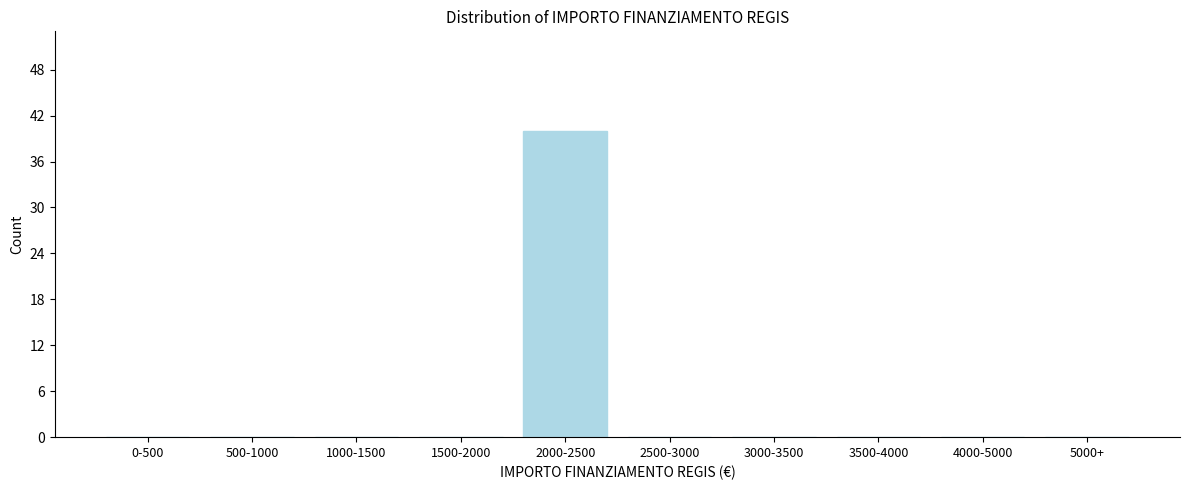

Reading left to right, transcribe all the data shown in this chart.

0-500=0	500-1000=0	1000-1500=0	1500-2000=0	2000-2500=40	2500-3000=0	3000-3500=0	3500-4000=0	4000-5000=0	5000+=0